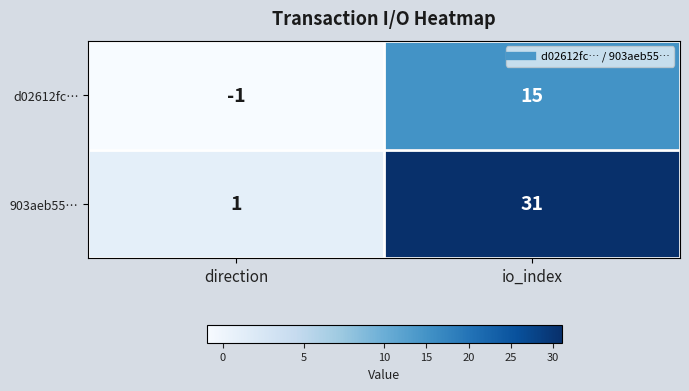

Is it true that d02612fc… equals -1 at direction?

True